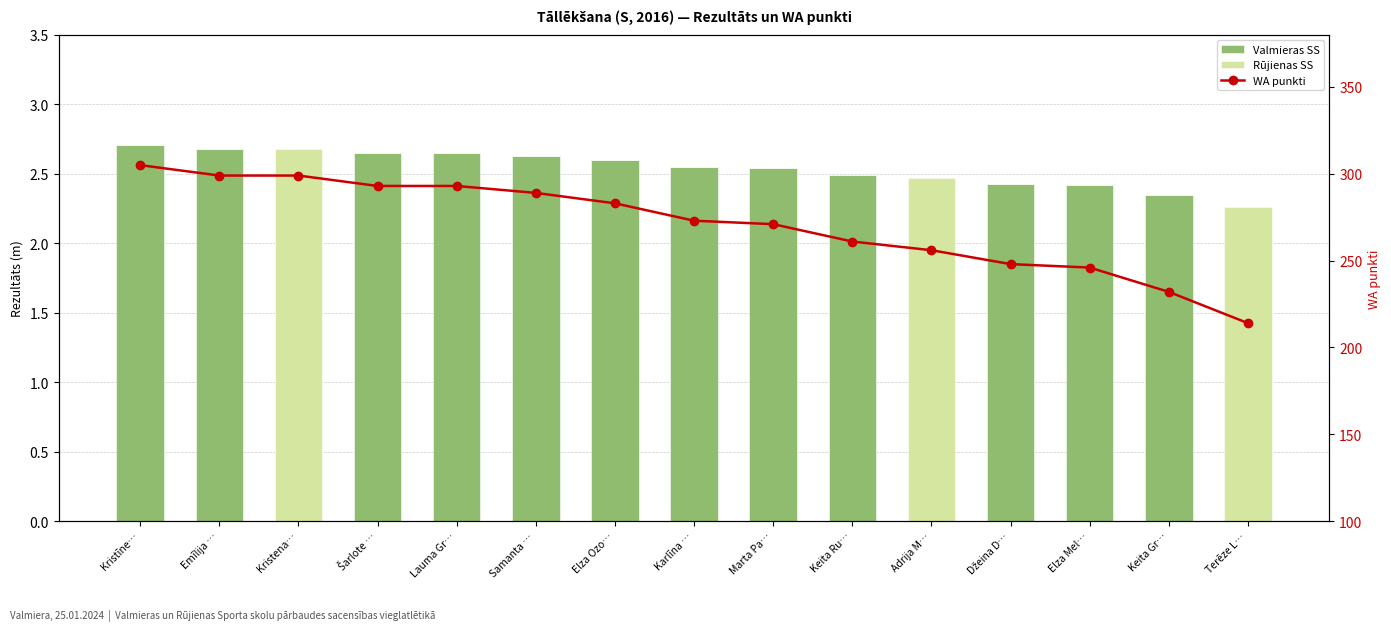

What is the difference between the maximum and minimum values in the Rūjienas SS series?

2.7